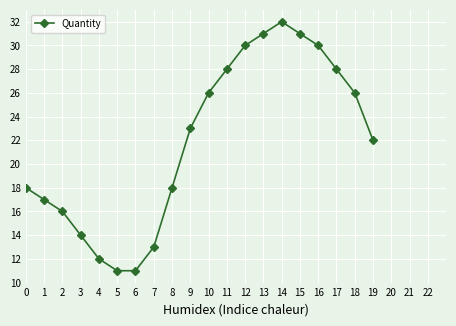

True or false: the data has more than 2 interior local peaks.

False